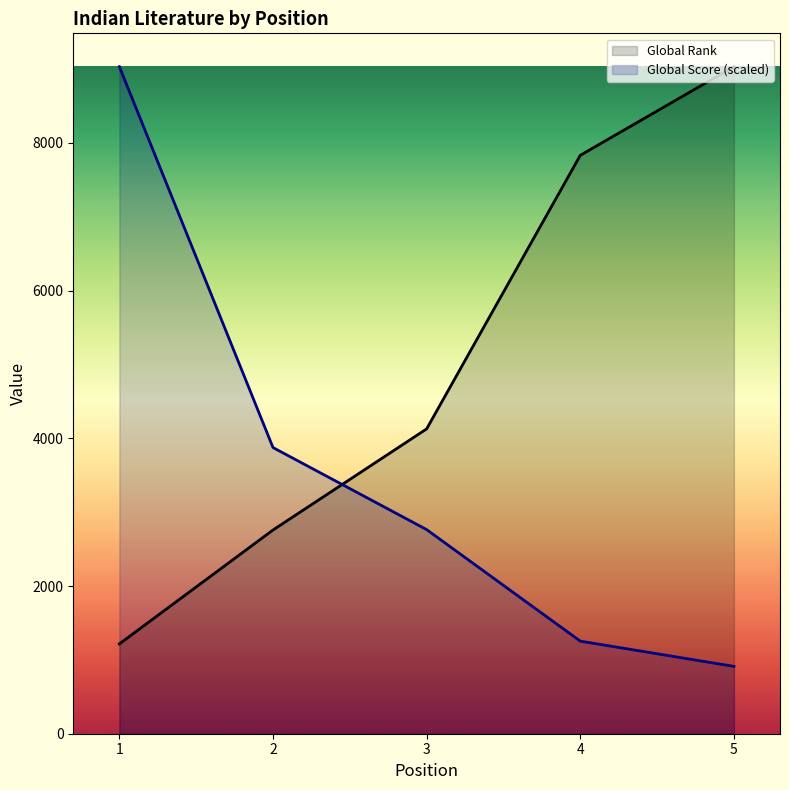

What is the total value across all series at 5?

9942.6